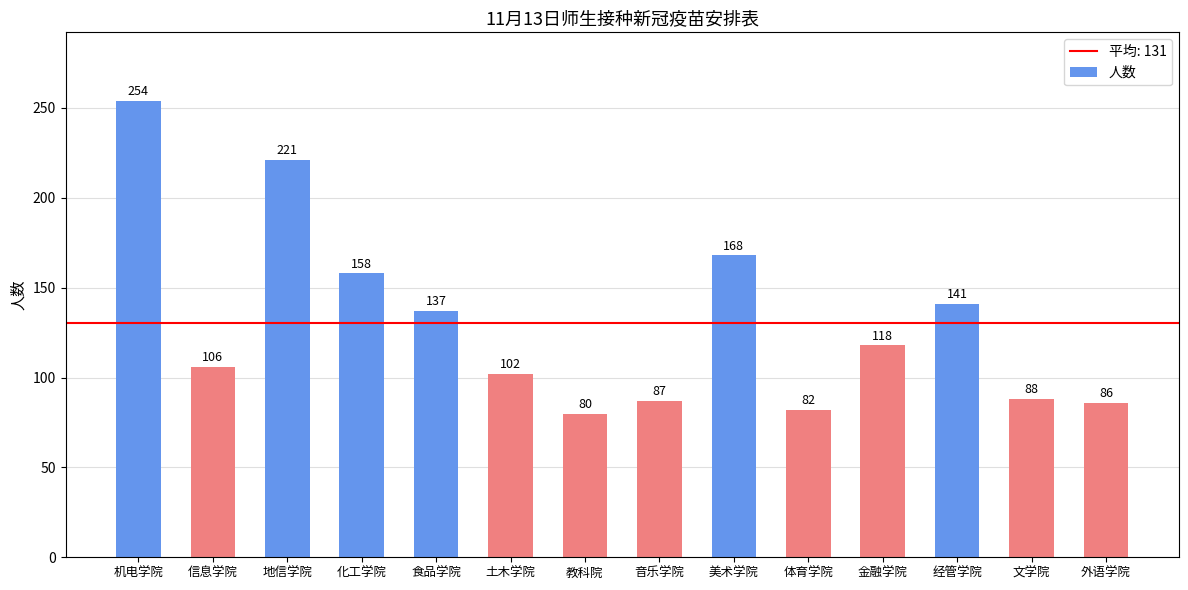

Which category has the highest value across all series?

机电学院